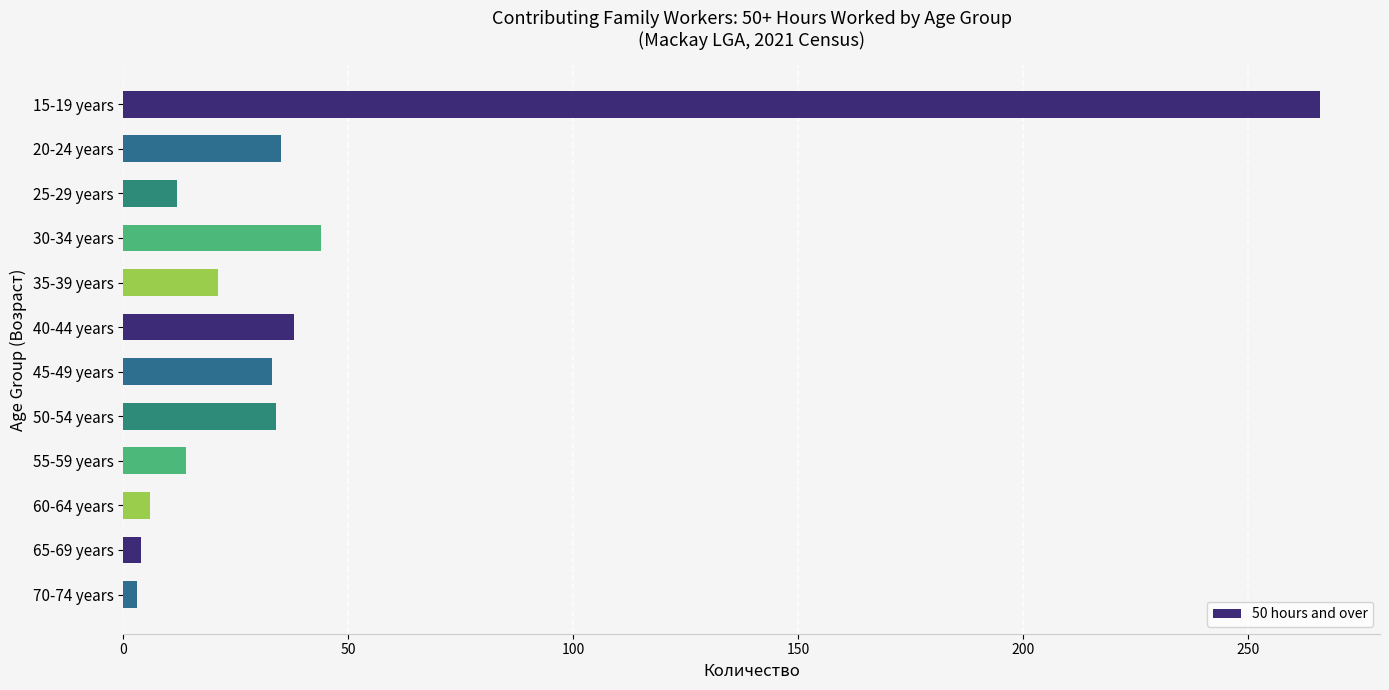

What is the change in value from 35-39 years to 60-64 years?

-15